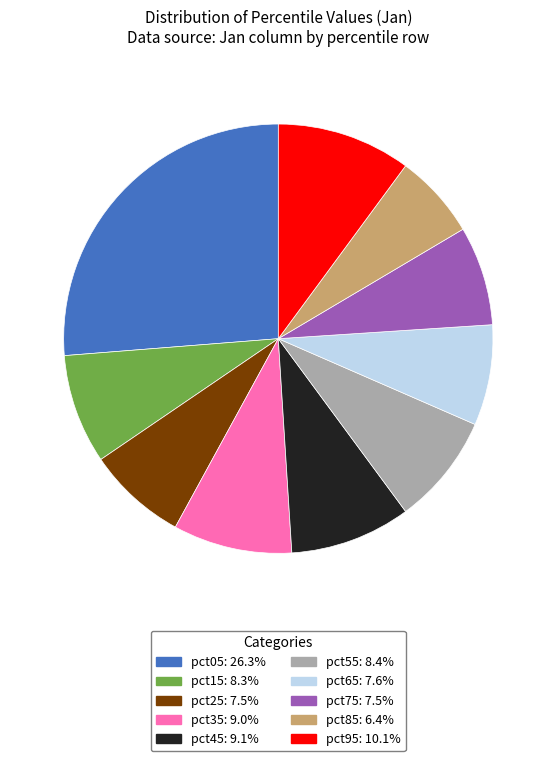

Which has a higher value, pct55 or pct25?

pct55